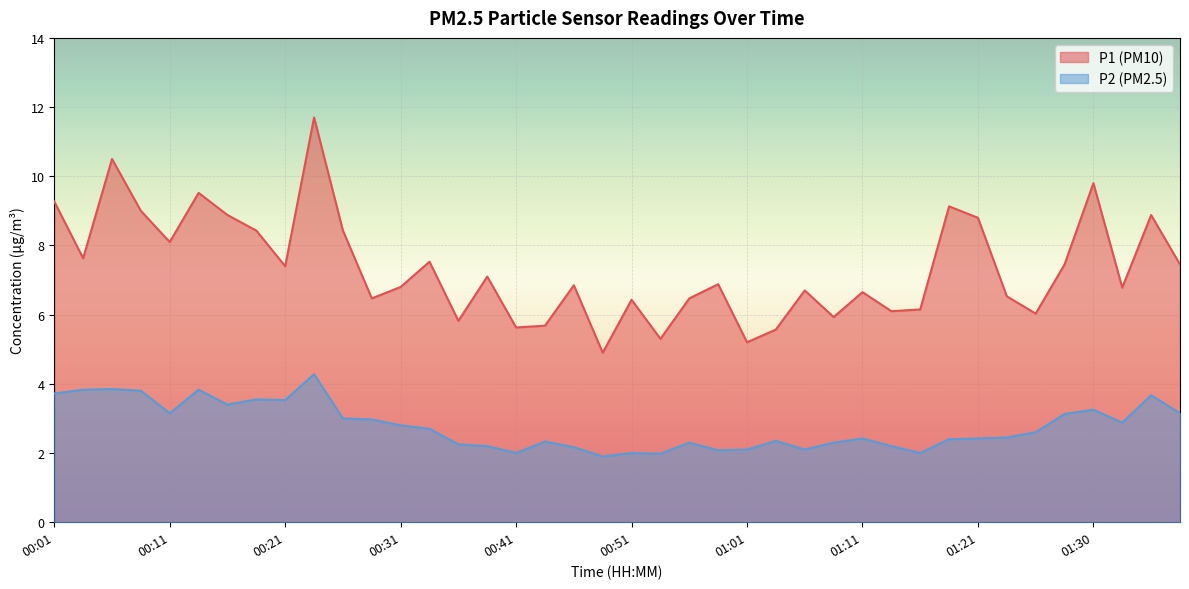

Reading left to right, what are all the values shown in this chart?

P1: 9.3	7.6	10.5	9.0	8.1	9.5	8.9	8.4	7.4	11.7	8.4	6.5	6.8	7.5	5.8	7.1	5.6	5.7	6.8	4.9	6.4	5.3	6.5	6.9	5.2	5.6	6.7	5.9	6.7	6.1	6.2	9.1	8.8	6.5	6.0	7.5	9.8	6.8	8.9	7.5
P2: 3.7	3.8	3.9	3.8	3.1	3.8	3.4	3.5	3.5	4.3	3.0	3.0	2.8	2.7	2.2	2.2	2.0	2.3	2.2	1.9	2.0	2.0	2.3	2.1	2.1	2.4	2.1	2.3	2.4	2.2	2.0	2.4	2.4	2.5	2.6	3.1	3.2	2.9	3.7	3.1